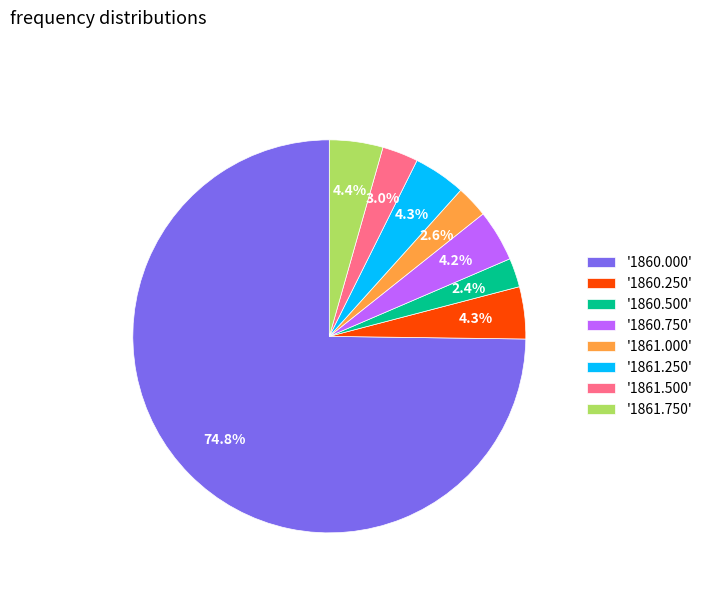

What is the largest slice in the pie chart?

'1860.000'